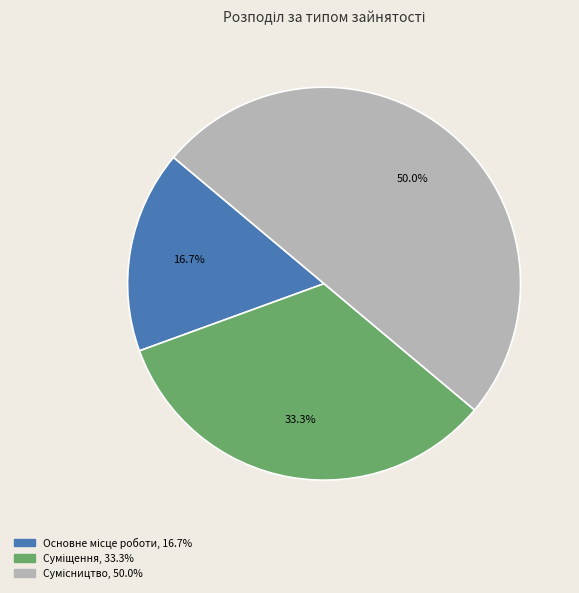

Count the number of slices in the pie.

3